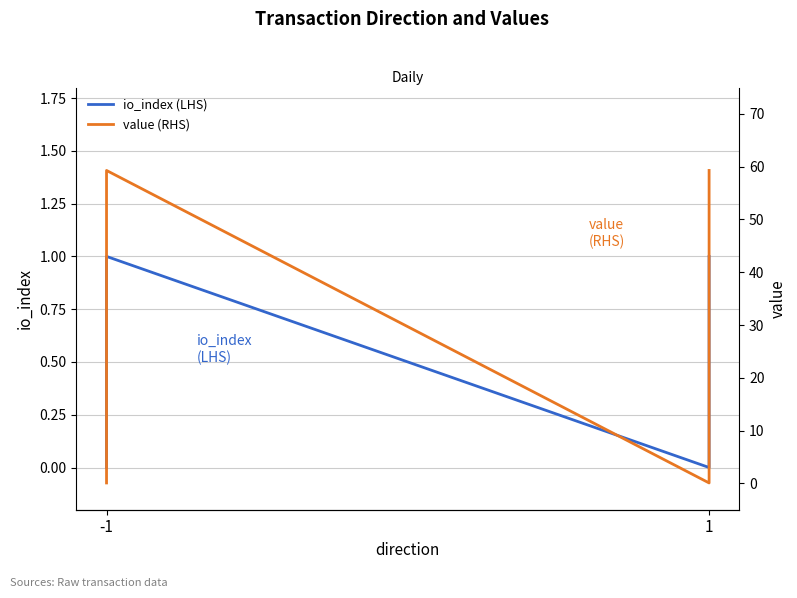

At -1, list the series in order from largest to smallest.

value (RHS), io_index (LHS)